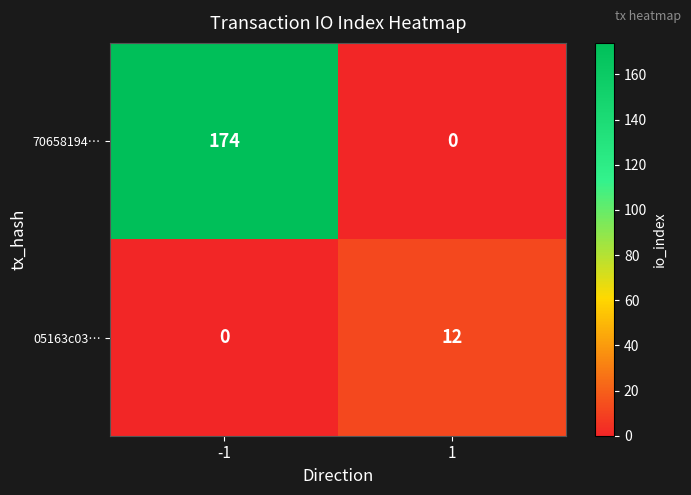

What is the average value of the 05163c03… series?

6